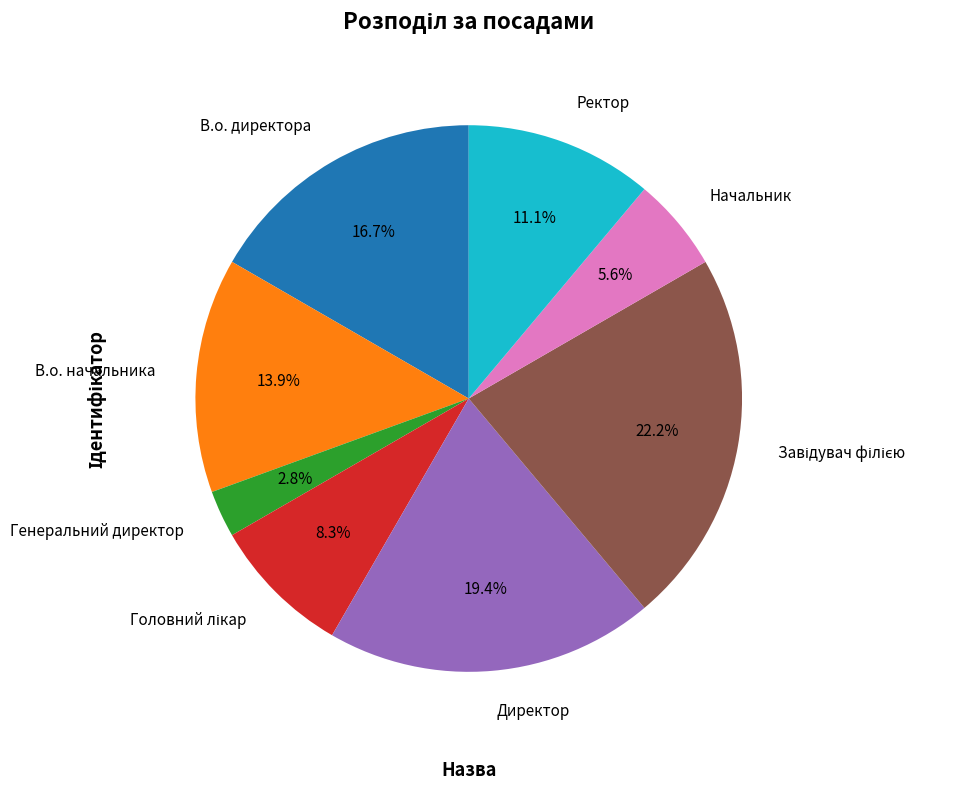

To the nearest percent, what is the combined percentage of В.о. начальника and Генеральний директор?

17%